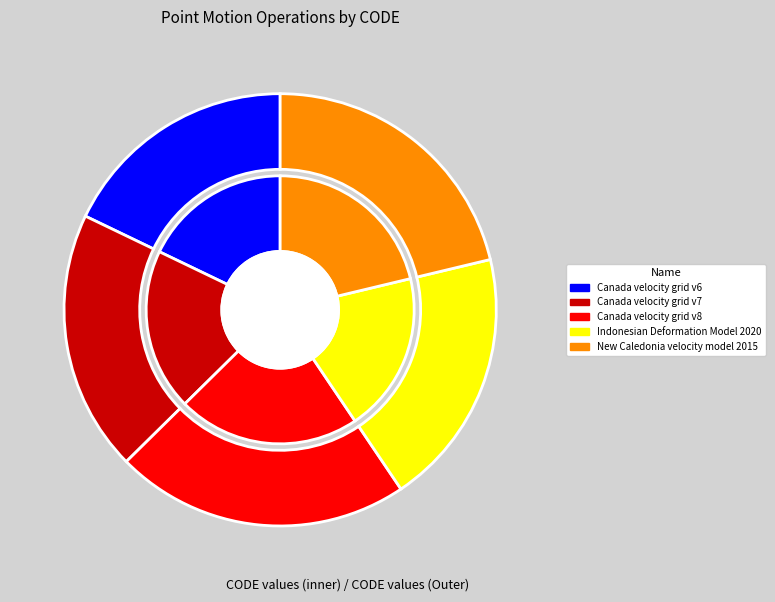

The New Caledonia velocity model 2015 slice represents 33% of the pie. True or false?

False